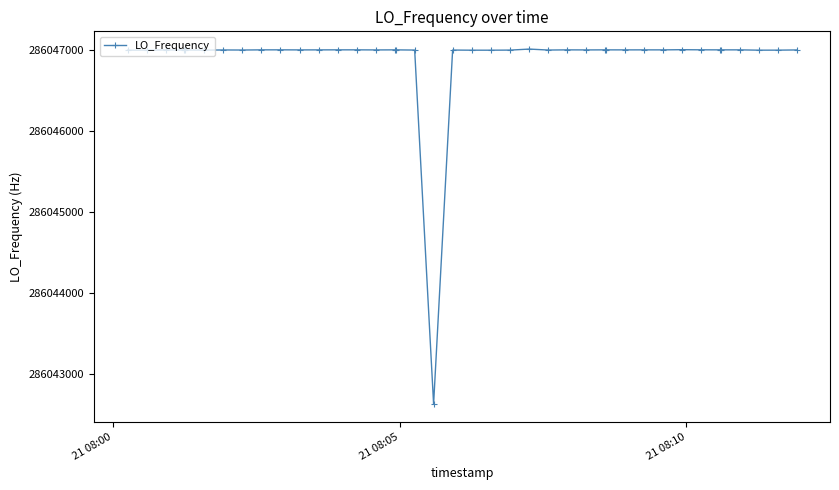

What is the value of the 4th point from the left?

286047000.7